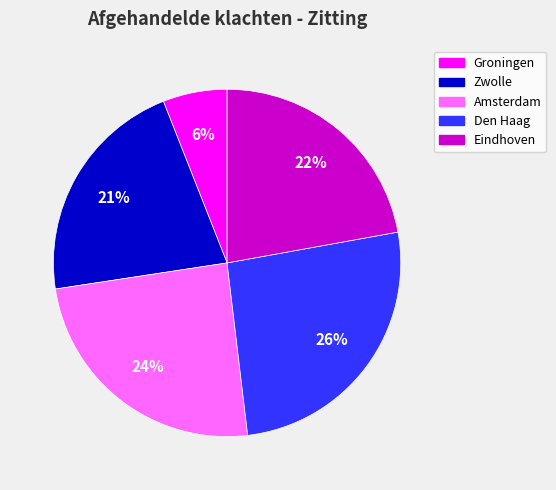

Do Den Haag and Eindhoven together represent more than half of the pie?

No